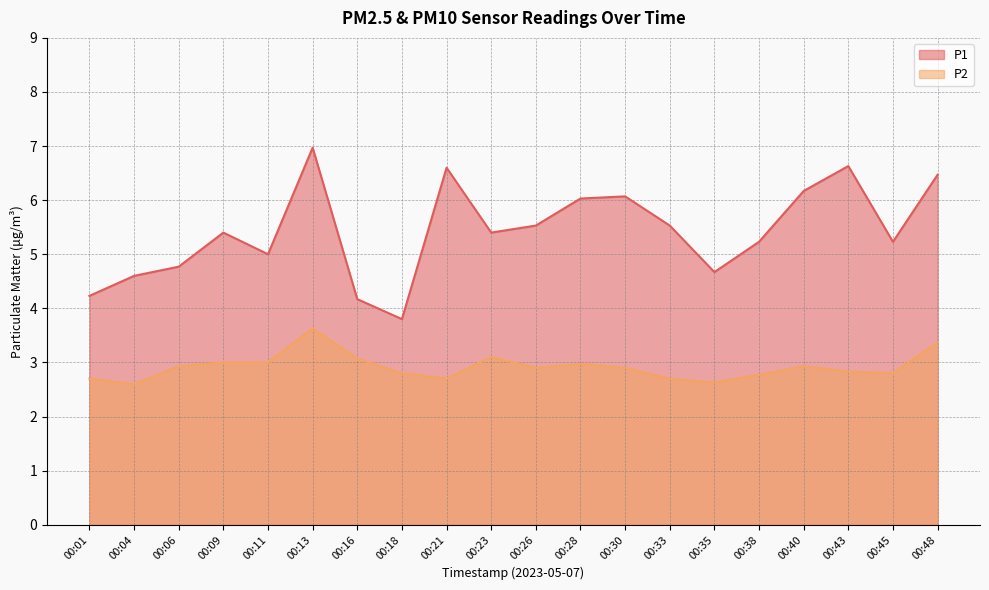

Reading left to right, extract all data points from this chart.

P1: 00:01=4.2	00:04=4.6	00:06=4.8	00:09=5.4	00:11=5.0	00:13=7.0	00:16=4.2	00:18=3.8	00:21=6.6	00:23=5.4	00:26=5.5	00:28=6.0	00:30=6.1	00:33=5.5	00:35=4.7	00:38=5.2	00:40=6.2	00:43=6.6	00:45=5.2	00:48=6.5
P2: 00:01=2.7	00:04=2.6	00:06=2.9	00:09=3.0	00:11=3.0	00:13=3.6	00:16=3.1	00:18=2.8	00:21=2.7	00:23=3.1	00:26=2.9	00:28=3.0	00:30=2.9	00:33=2.7	00:35=2.6	00:38=2.8	00:40=2.9	00:43=2.8	00:45=2.8	00:48=3.4